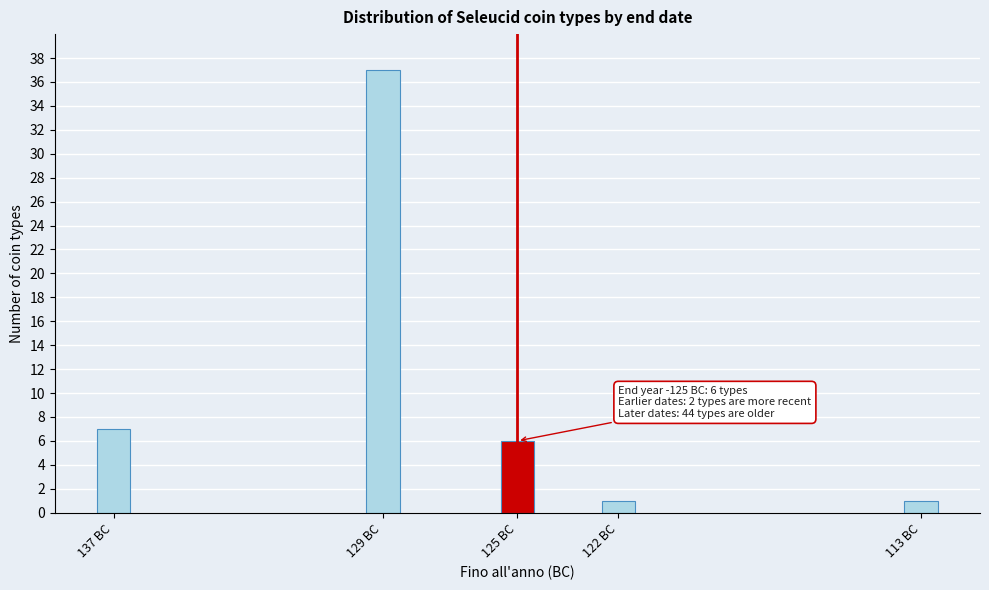

Reading left to right, list all the values displayed in this chart.

137 BC=7	129 BC=37	125 BC=6	122 BC=1	113 BC=1